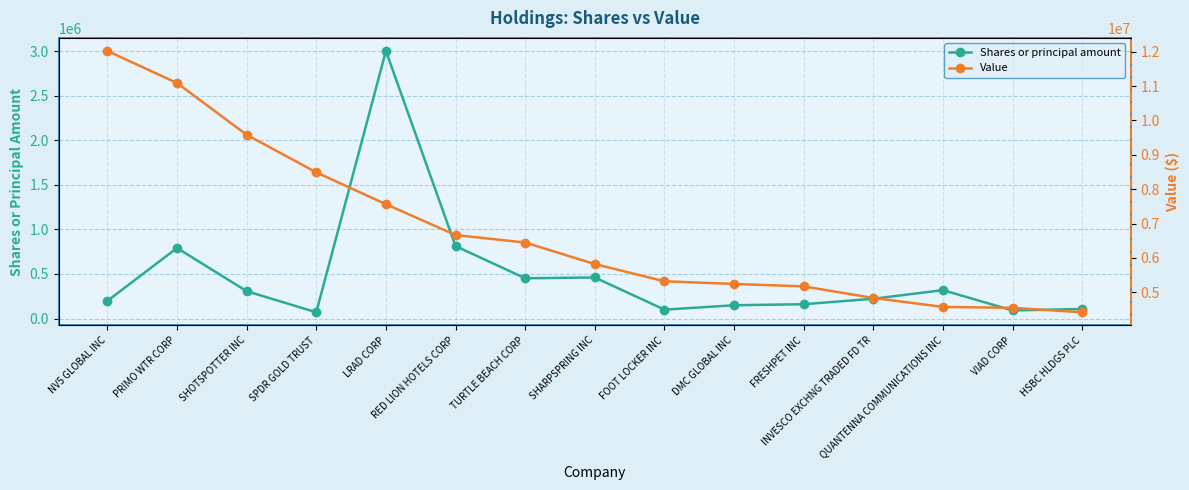

True or false: Value and Shares or principal amount cross at least once.

False